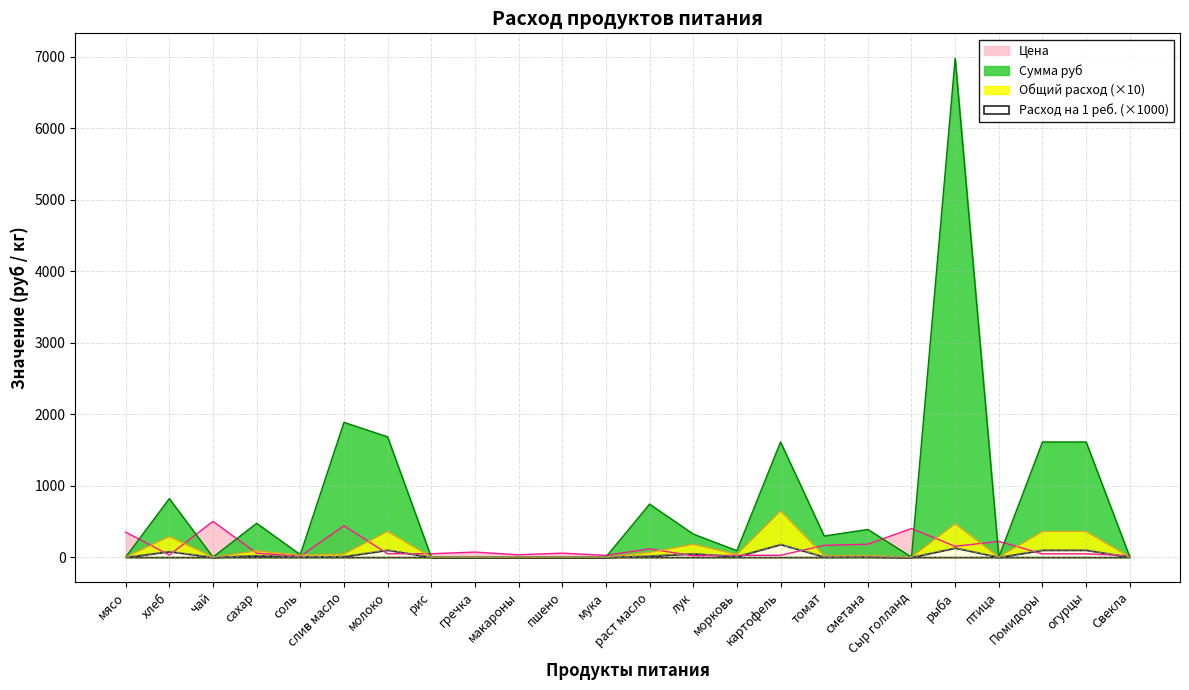

Does the chart display data point markers on the line(s)?

No